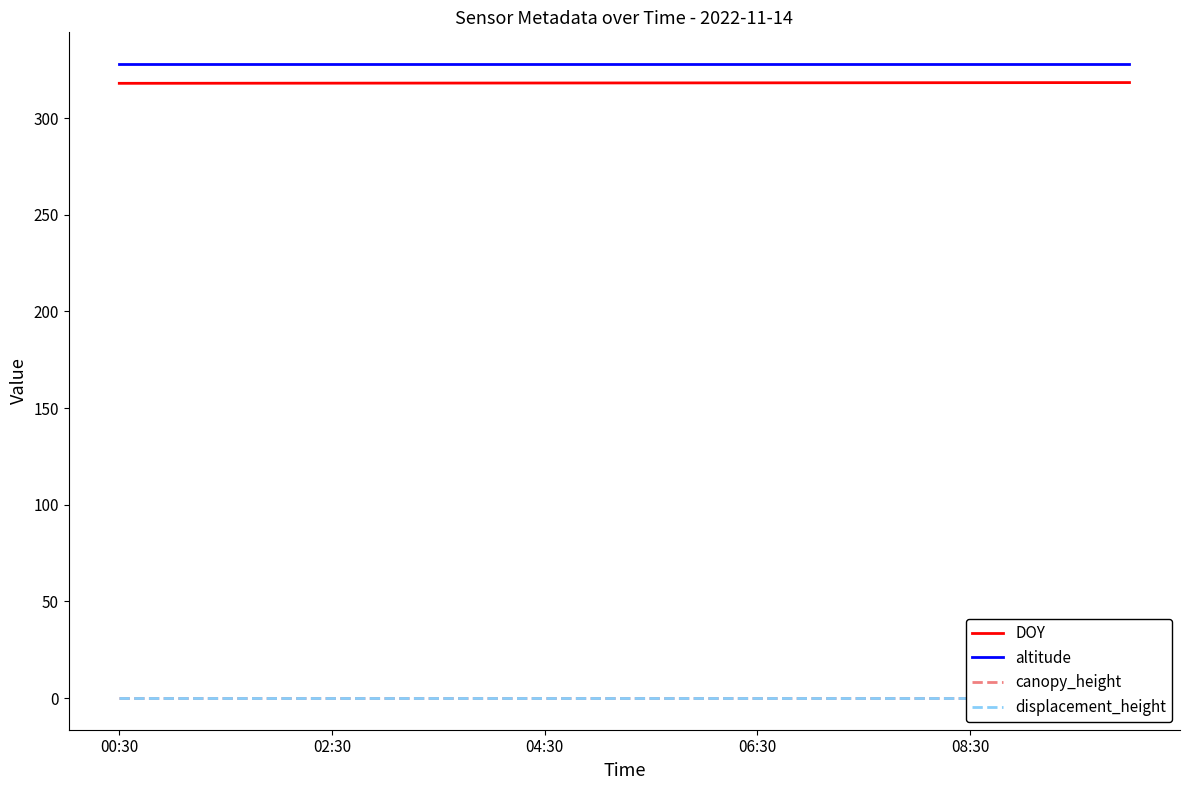

Is this an area chart (filled region under the line)?

No